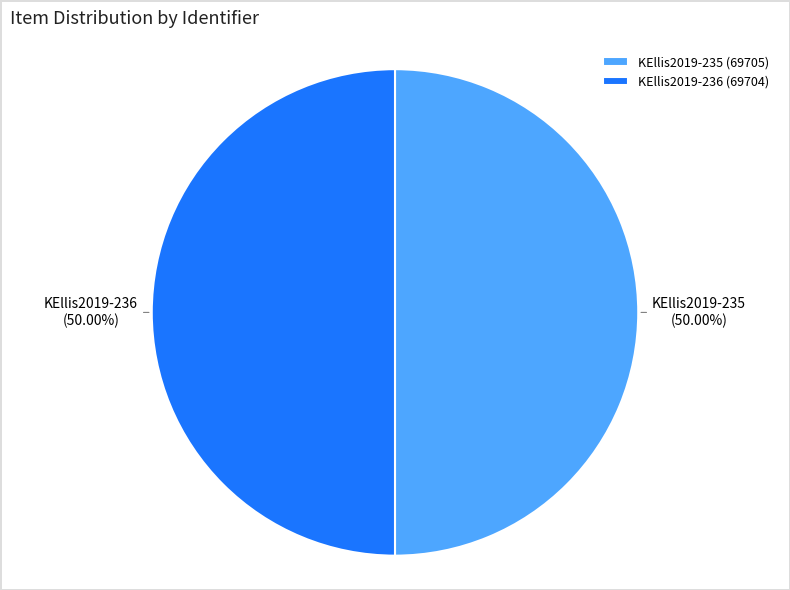

Approximately how many times larger is the value at KEllis2019-236 compared to KEllis2019-235?

1.0